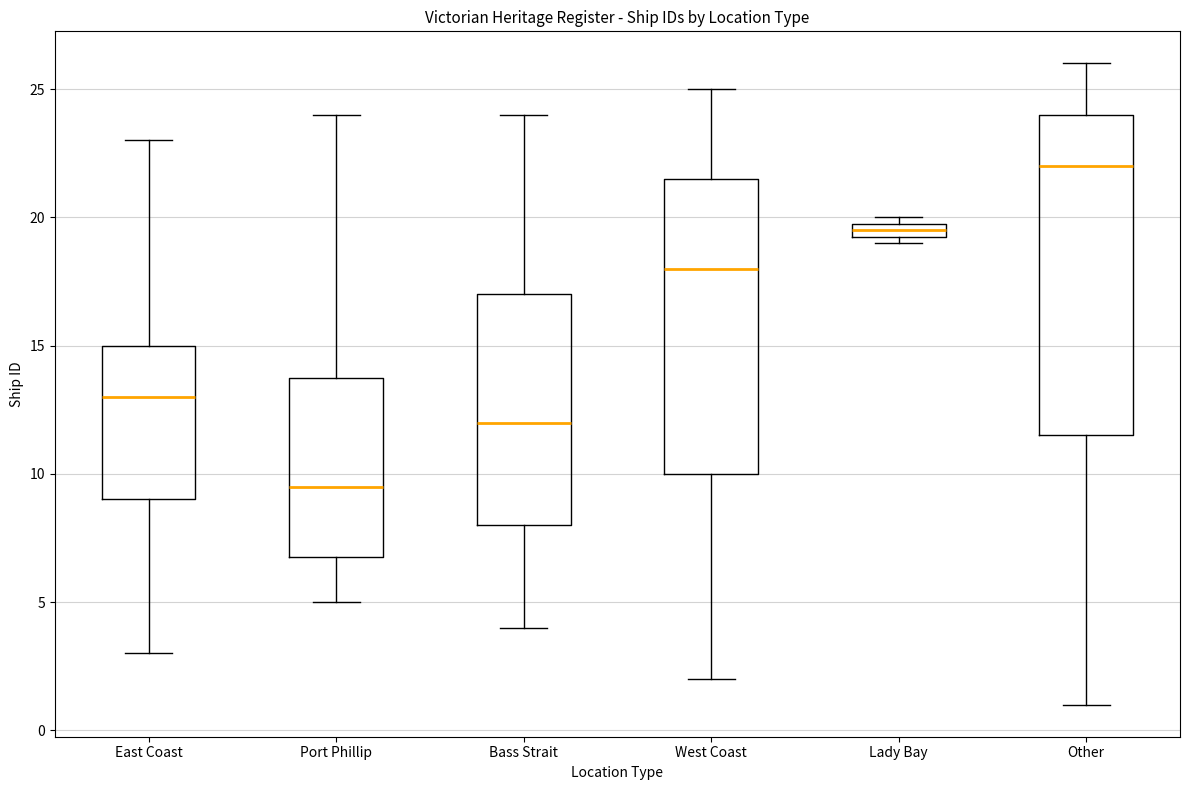

Where does the upper whisker of the box for Port Phillip end on the y-axis? The values are not printed on the chart, so give them approximately, as read against the axis.

24.0